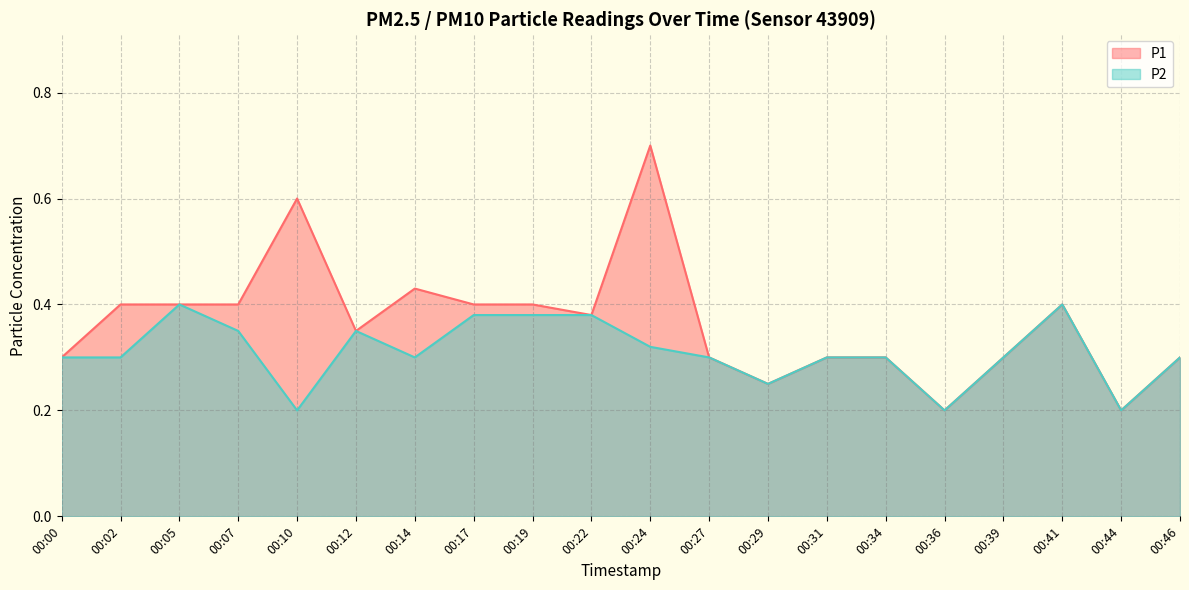

True or false: P1 and P2 intersect in this chart.

False